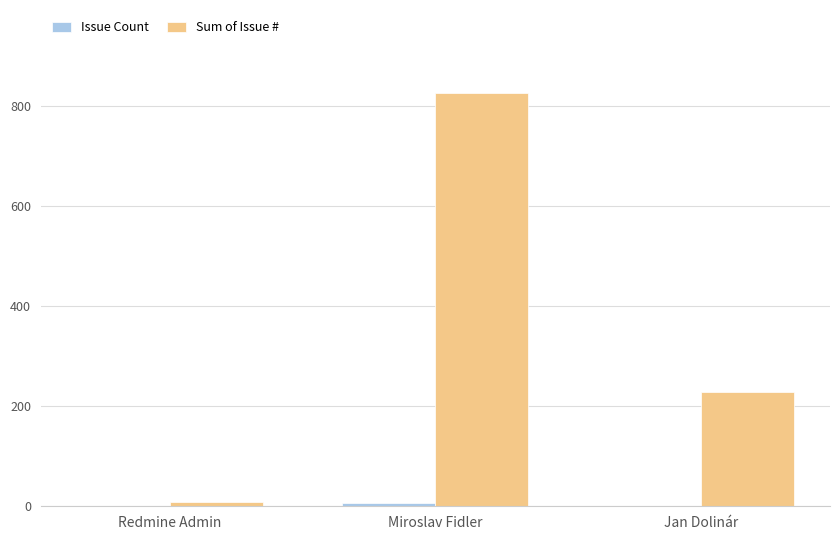

What is the sum of all Sum of Issue # values?

1062